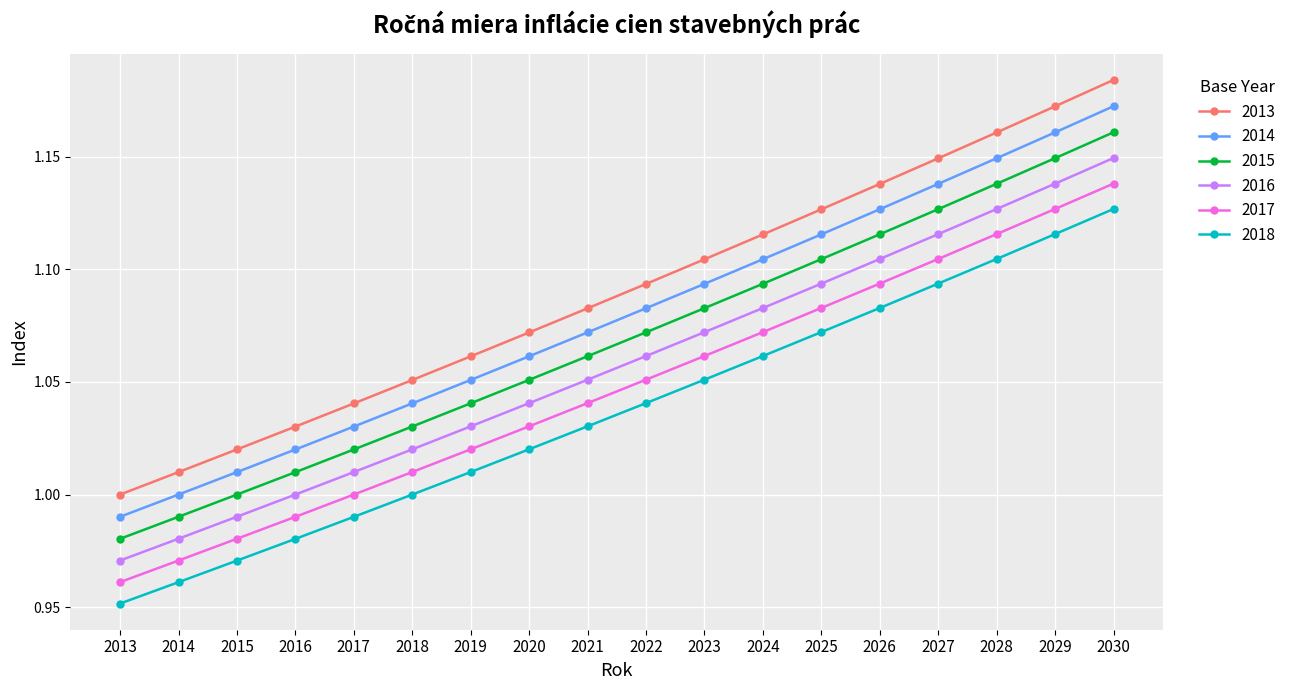

How many distinct data groups are displayed?

6